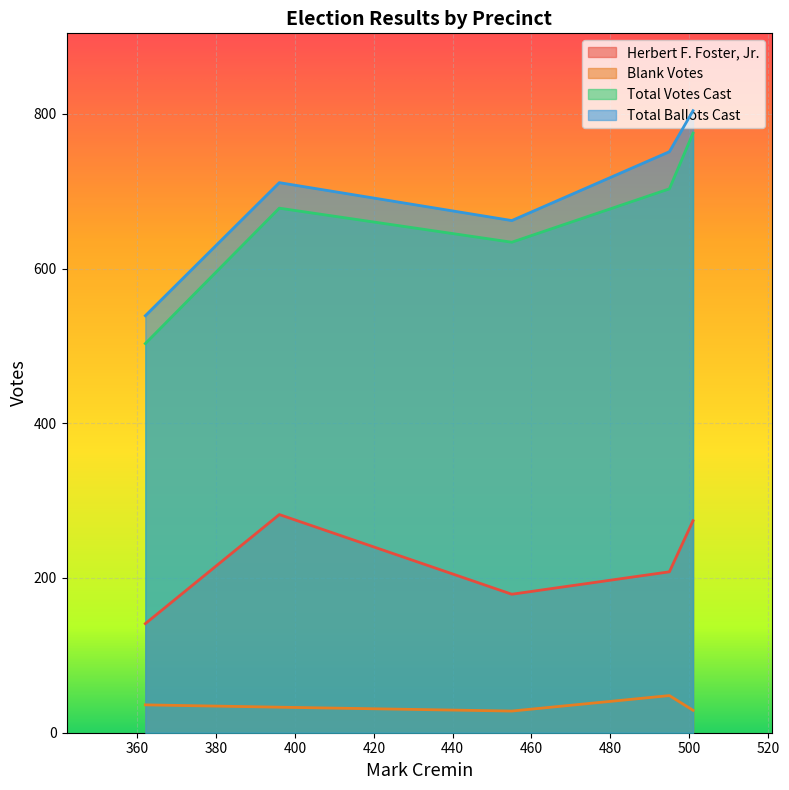

At which category does Blank Votes reach its first local peak?

495